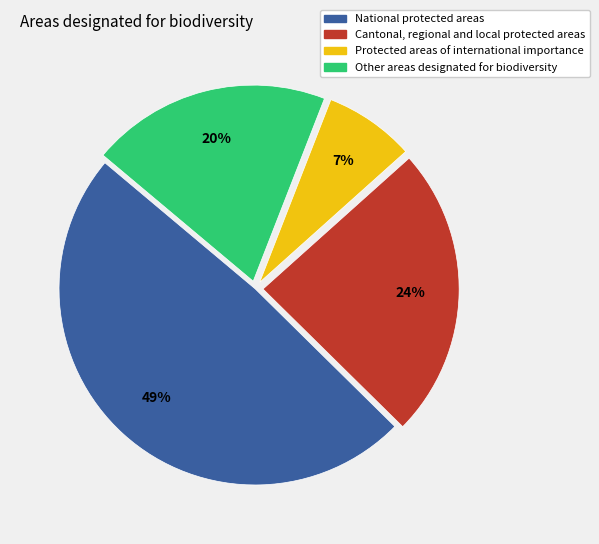

Between National protected areas and Protected areas of international importance, which is larger?

National protected areas